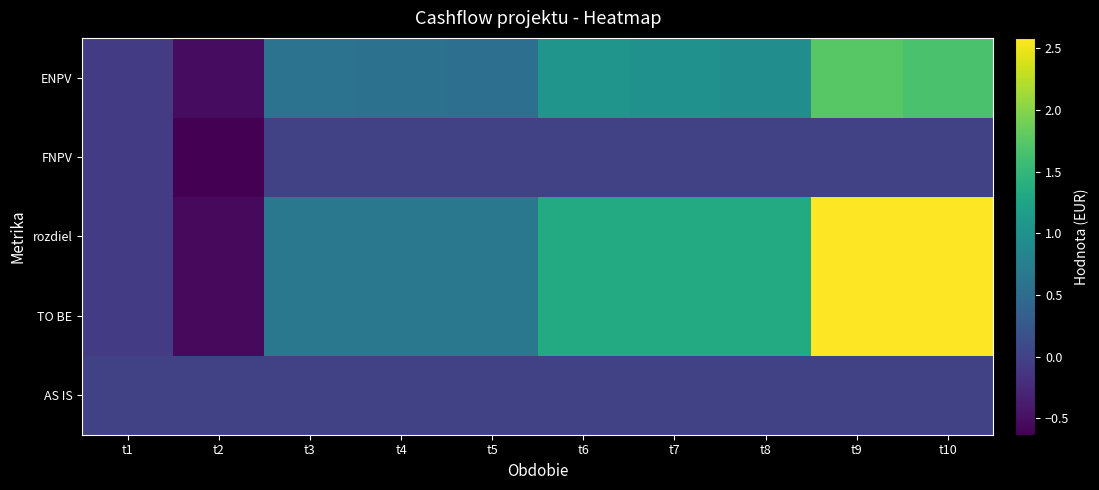

How many data points does each series have?

10